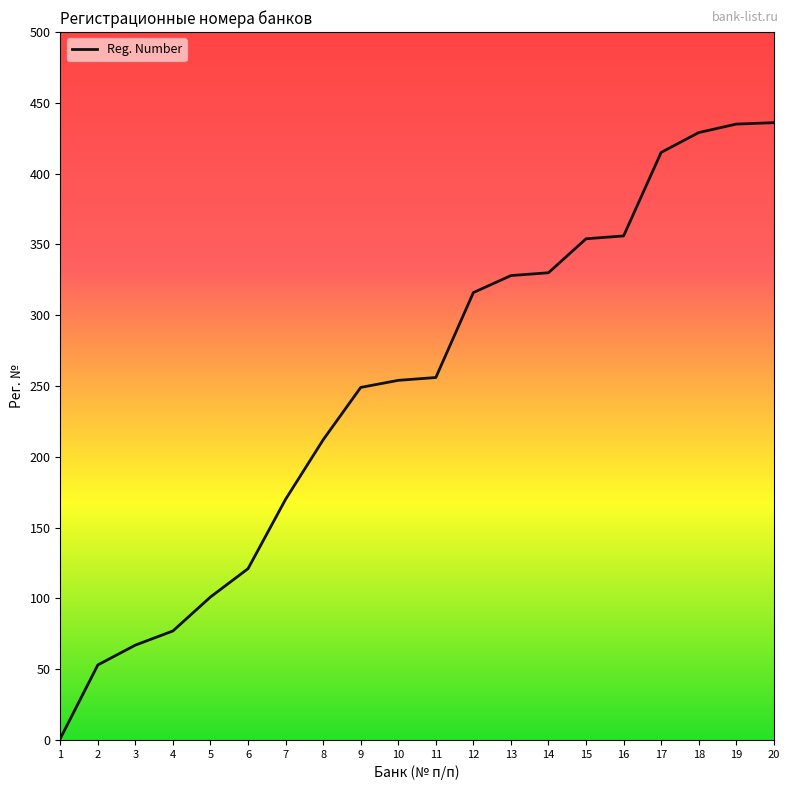

What is the greatest value displayed?

436